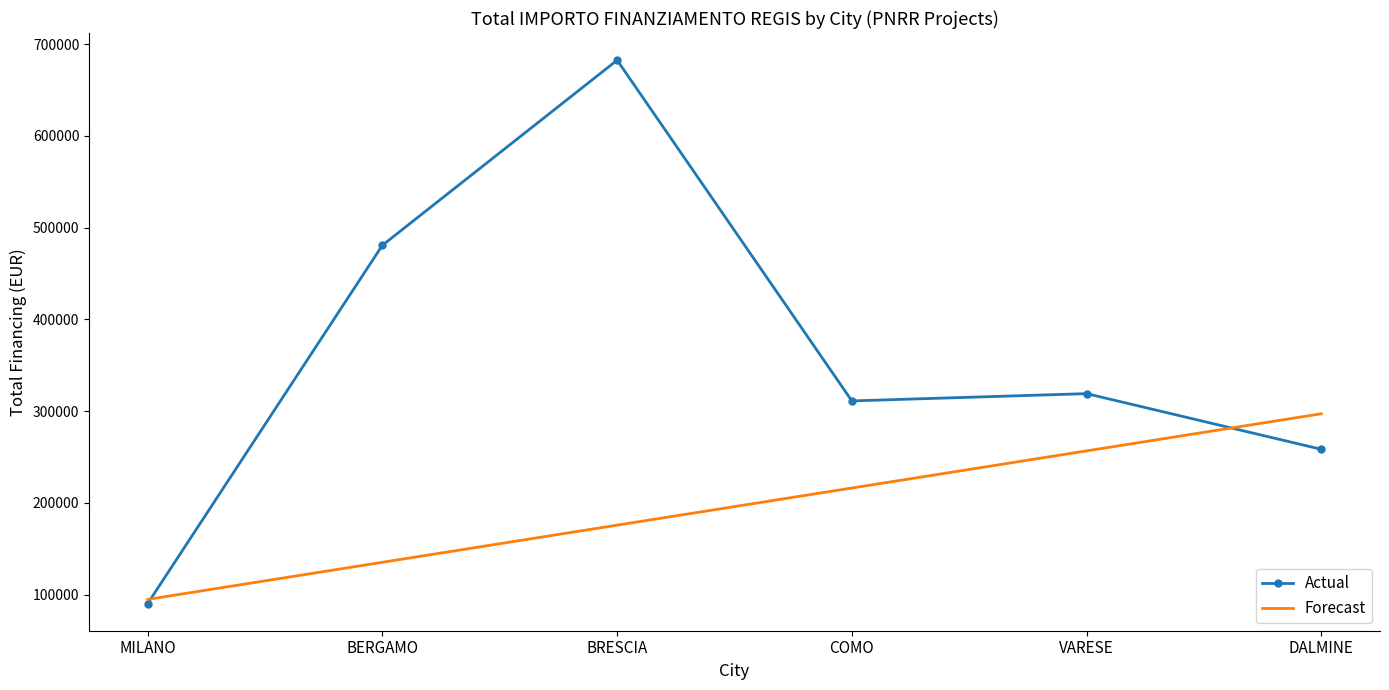

What are all the series names shown in the legend?

Actual, Forecast